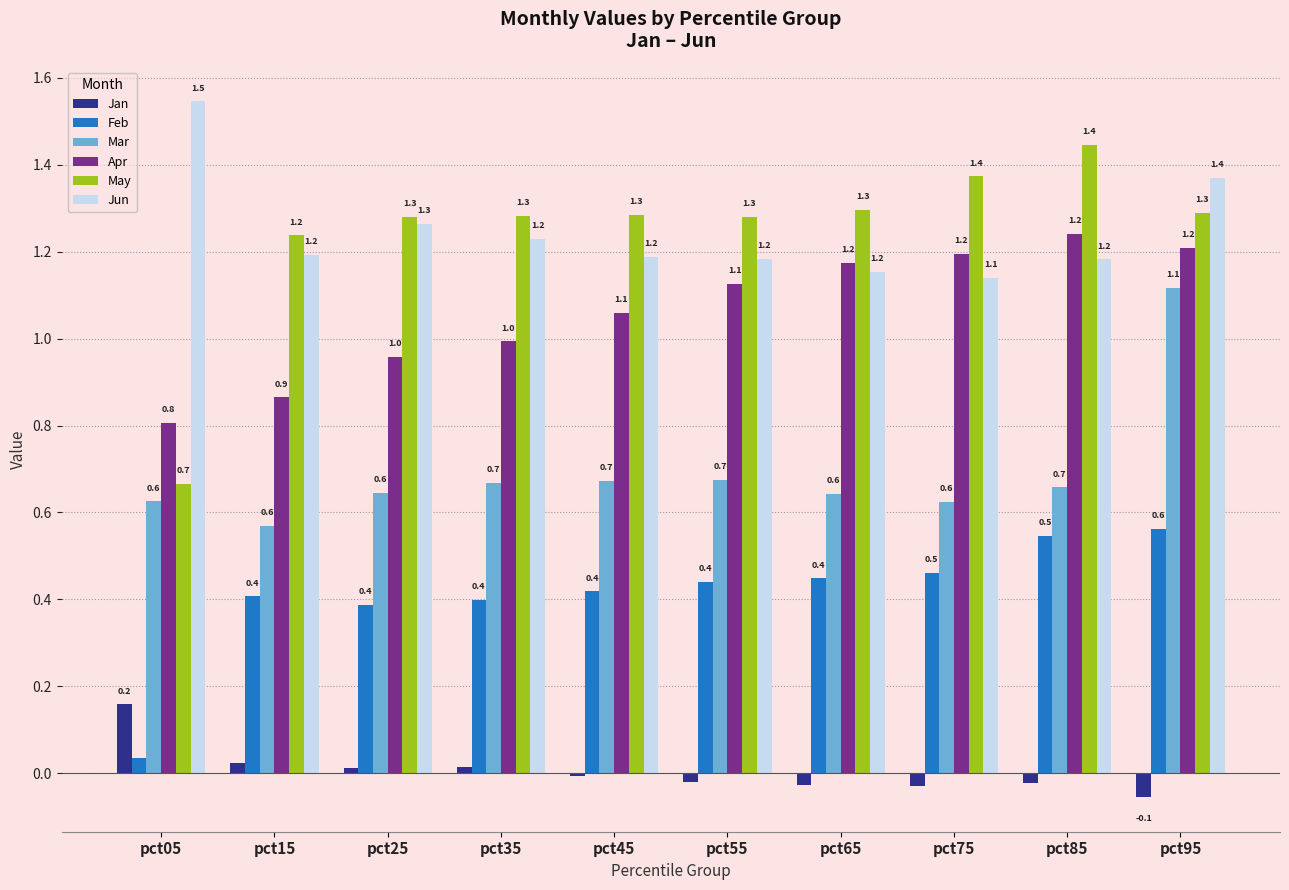

The Mar series shows 0.1 at pct05. True or false?

False